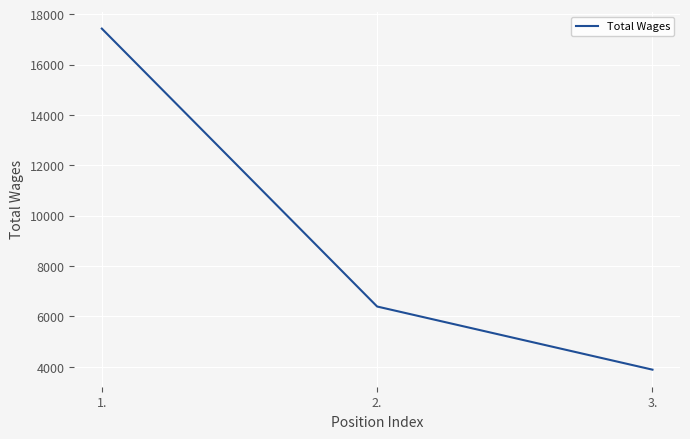

What is the average value?

9233.9